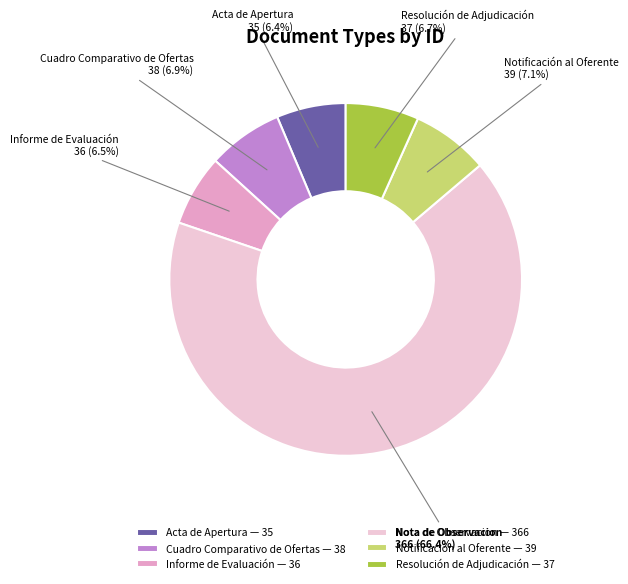

Does any single category account for the majority?

Yes